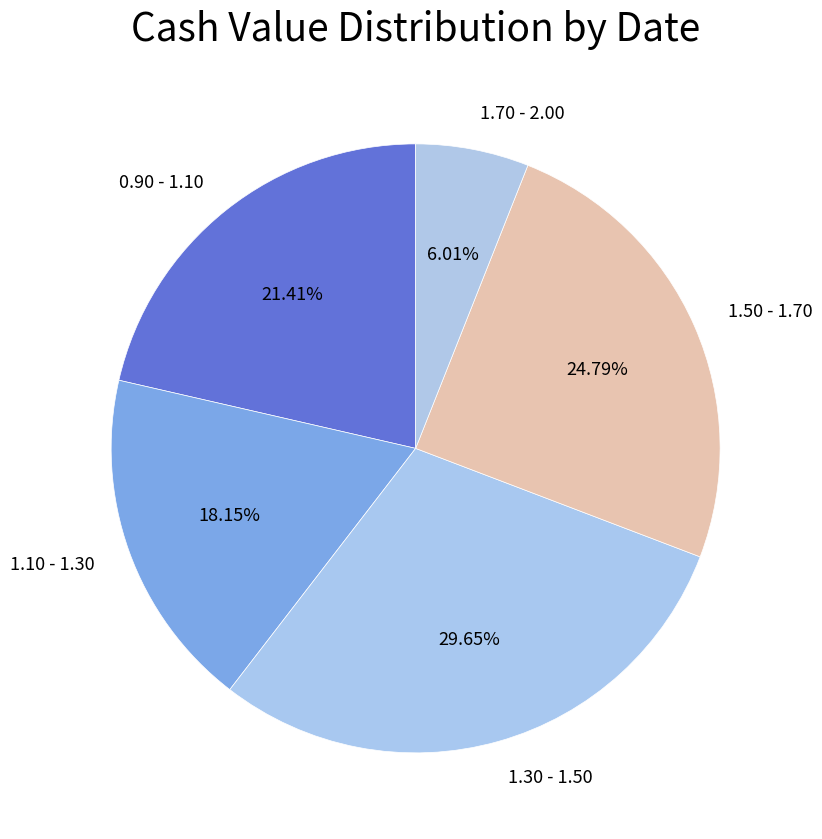

Is the sum of 1.30 - 1.50 and 1.50 - 1.70 greater than half?

Yes